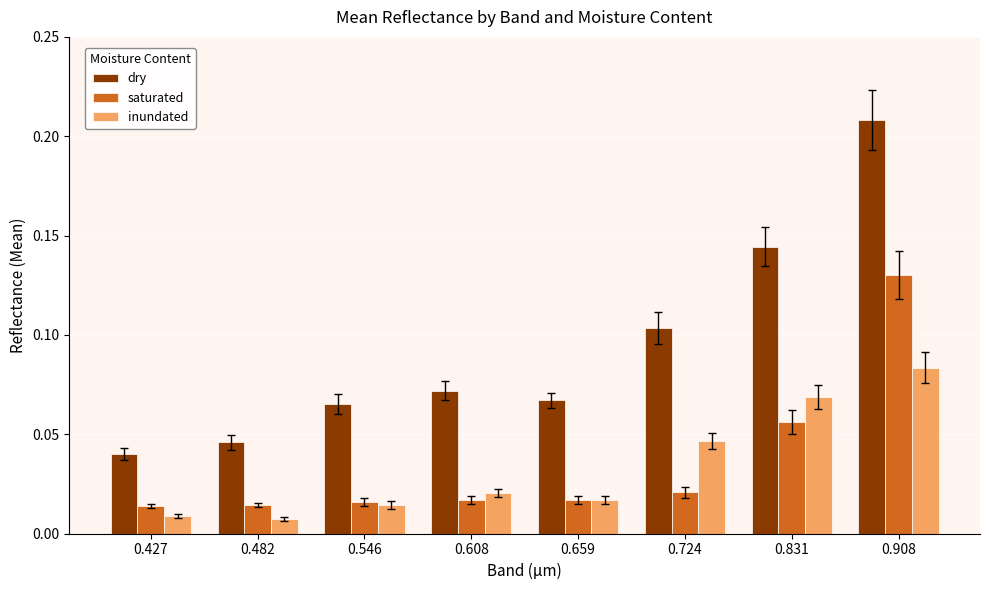

Does the chart contain any negative values?

No